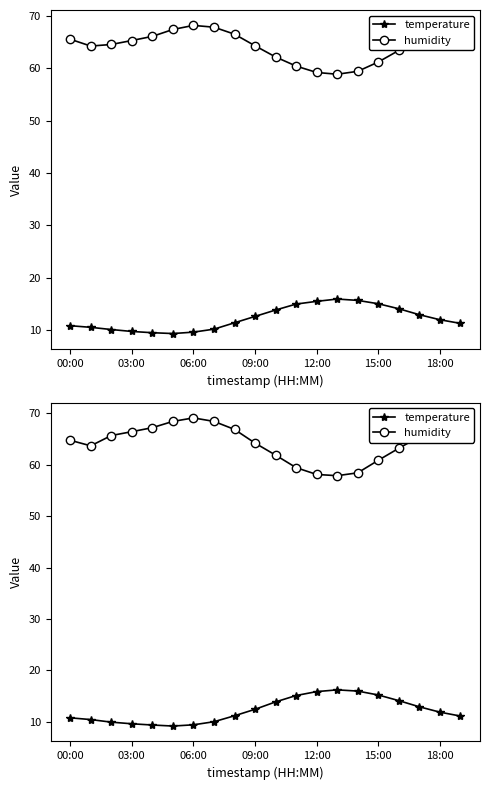

What is the maximum value shown in the chart?

69.1